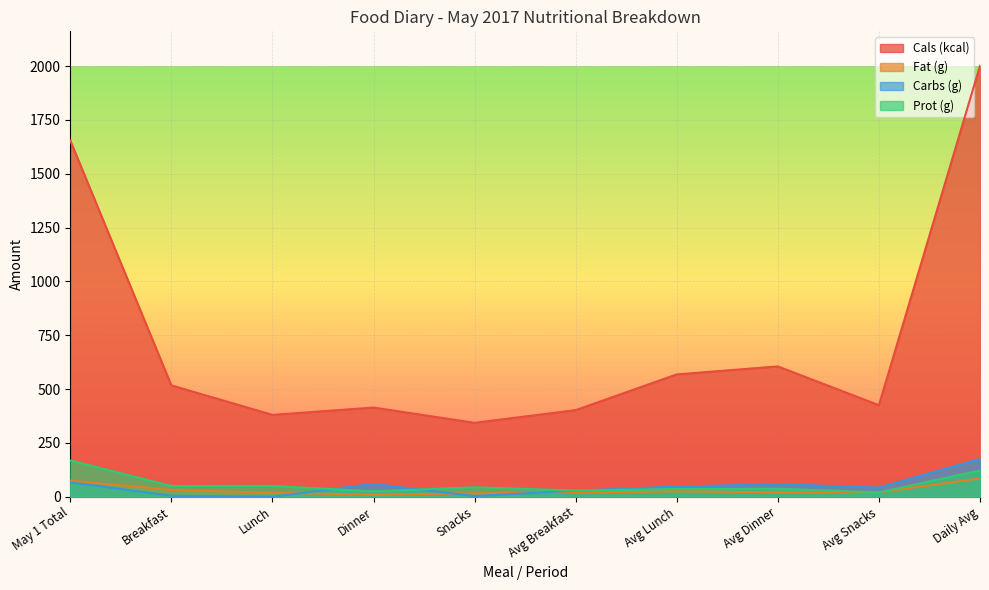

At which category does Fat (g) reach its first local valley?

Dinner